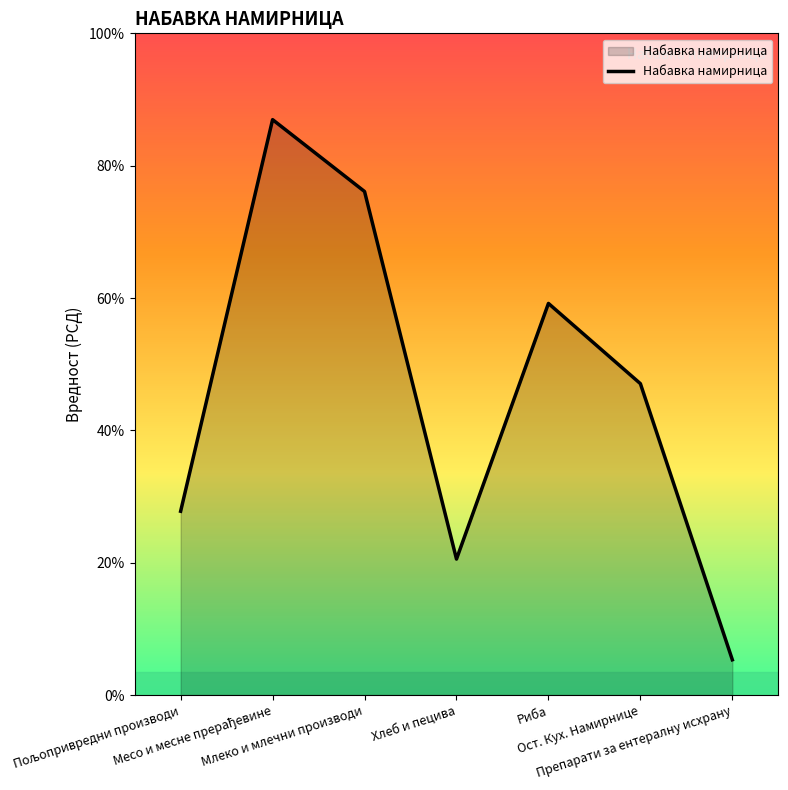

Does the chart display data point markers on the line(s)?

No